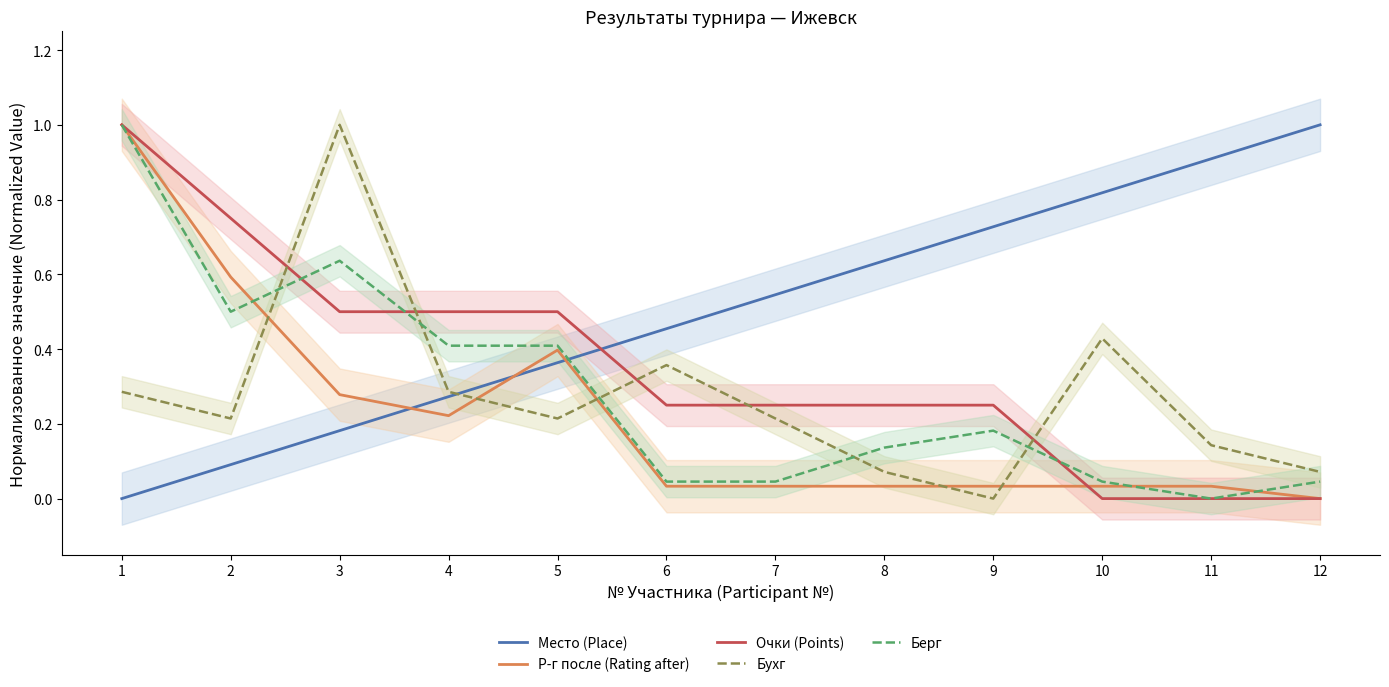

How many positive values does the Берг series have?

11